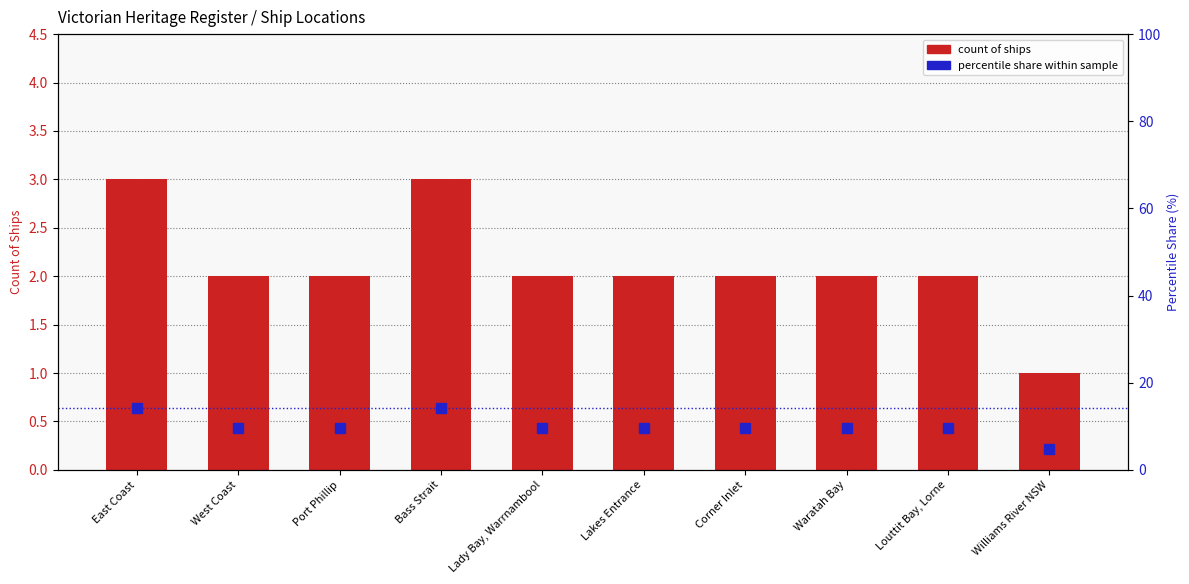

List the series in order of their overall mean, highest first.

percentile share, count of ships